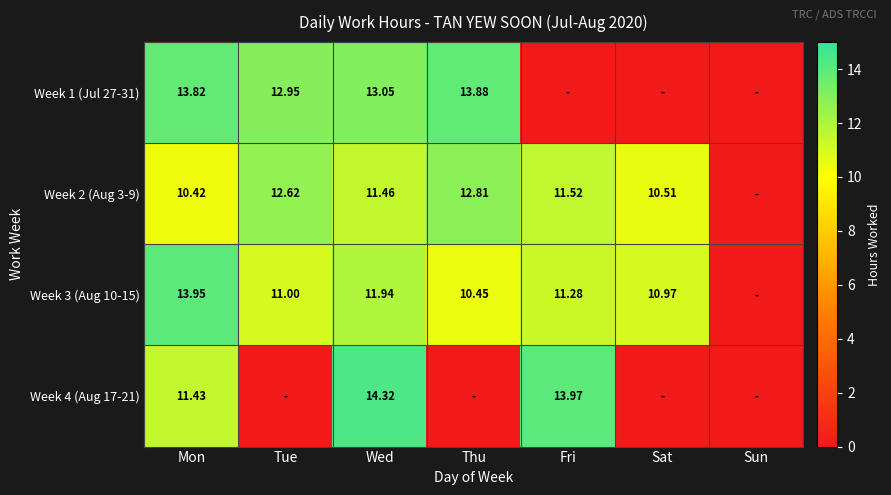

What is the difference between the maximum and minimum values in the Week 3 (Aug 10-15) series?

13.9